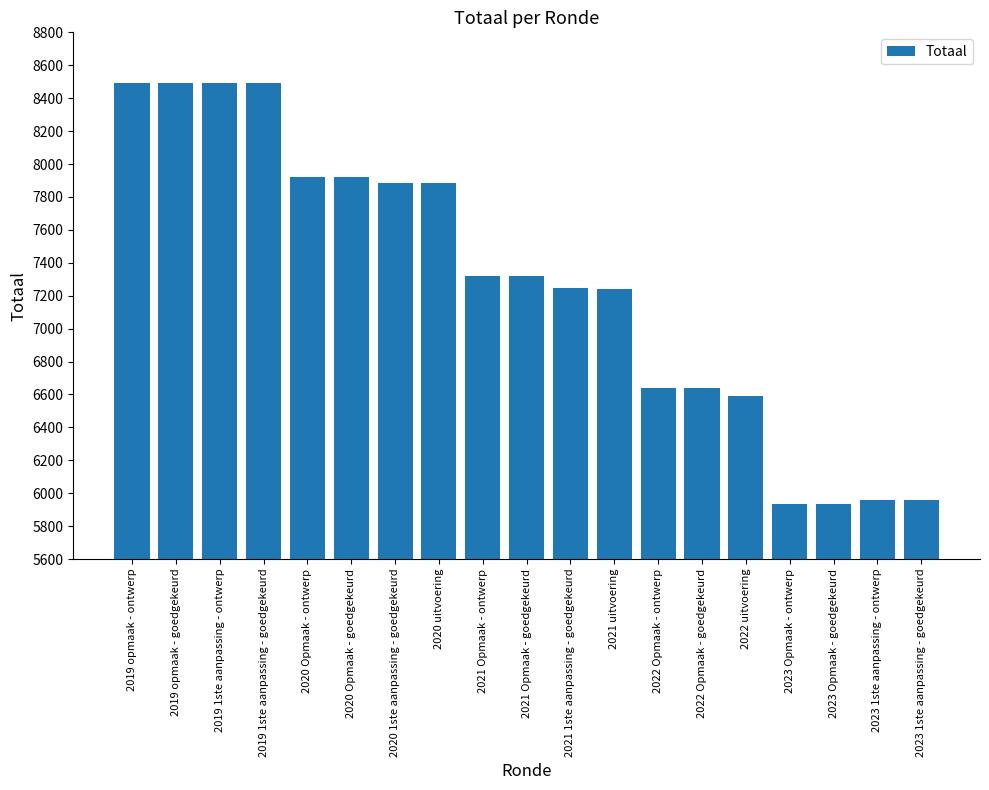

Approximately how many times larger is the value at 2020 uitvoering compared to 2021 uitvoering?

1.1